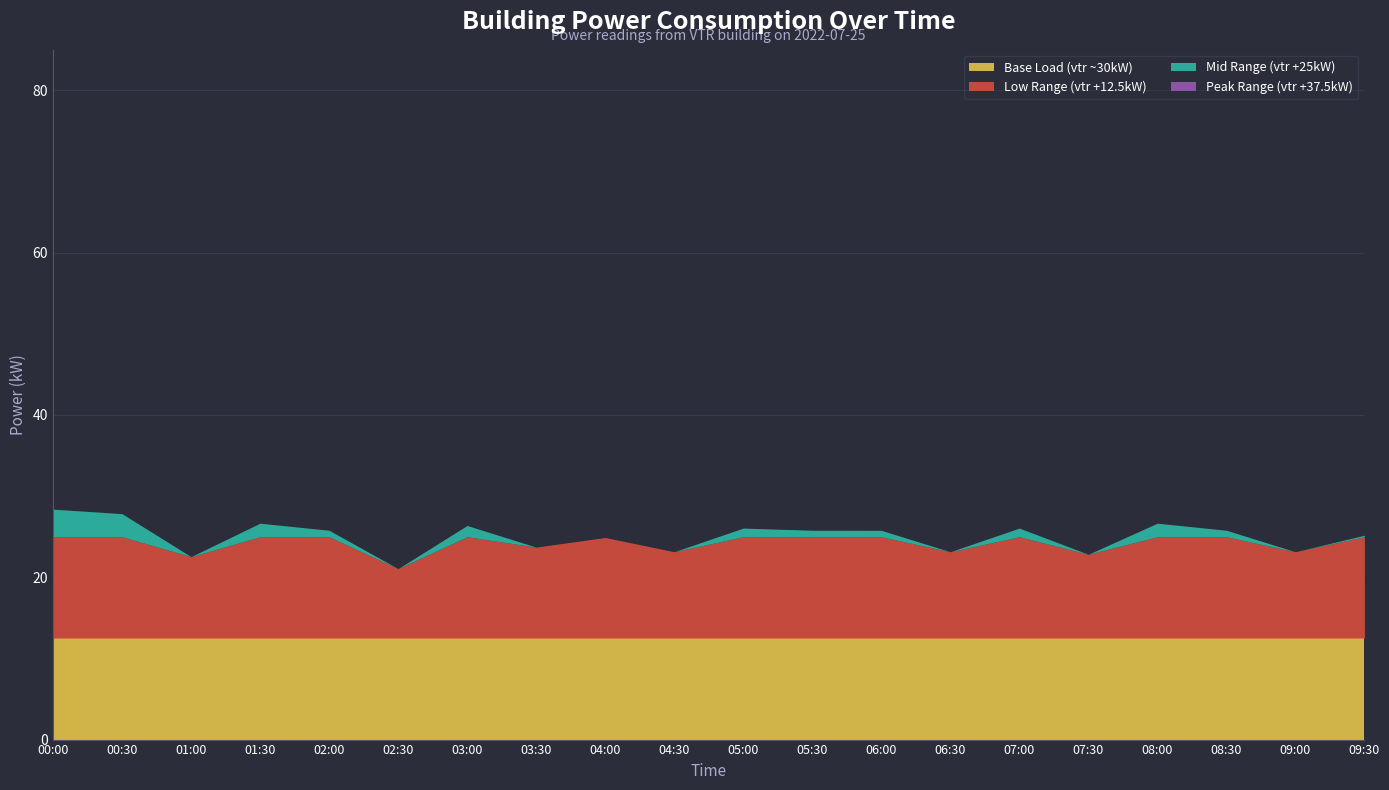

Rank the categories by value from highest to lowest.

07:00, 07:30, 06:30, 00:00, 03:00, 08:00, 06:00, 02:30, 03:30, 08:30, 00:30, 02:00, 05:30, 01:00, 09:00, 04:00, 01:30, 09:30, 05:00, 04:30